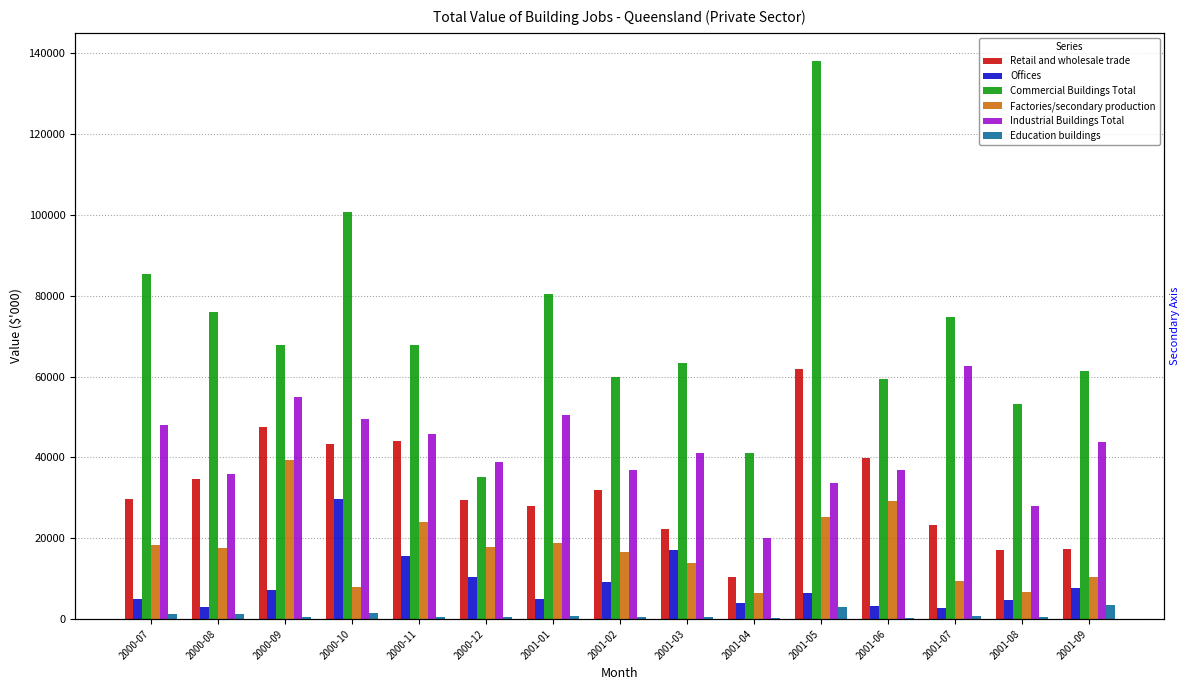

Reading left to right, transcribe all the data shown in this chart.

Retail and wholesale trade: 2000-07=29647	2000-08=34768	2000-09=47428	2000-10=43251	2000-11=44038	2000-12=29394	2001-01=27944	2001-02=31894	2001-03=22294	2001-04=10429	2001-05=61860	2001-06=39735	2001-07=23311	2001-08=17153	2001-09=17417
Offices: 2000-07=5056	2000-08=2990	2000-09=7300	2000-10=29578	2000-11=15678	2000-12=10287	2001-01=4972	2001-02=9227	2001-03=17076	2001-04=3880	2001-05=6371	2001-06=3303	2001-07=2782	2001-08=4794	2001-09=7700
Commercial Buildings Total: 2000-07=85373	2000-08=75953	2000-09=67899	2000-10=100808	2000-11=67888	2000-12=35251	2001-01=80528	2001-02=59918	2001-03=63259	2001-04=41182	2001-05=138125	2001-06=59436	2001-07=74773	2001-08=53189	2001-09=61394
Factories/secondary production: 2000-07=18220	2000-08=17530	2000-09=39417	2000-10=8030	2000-11=23899	2000-12=17874	2001-01=18713	2001-02=16597	2001-03=13961	2001-04=6478	2001-05=25207	2001-06=29191	2001-07=9379	2001-08=6713	2001-09=10507
Industrial Buildings Total: 2000-07=48100	2000-08=35813	2000-09=54888	2000-10=49558	2000-11=45721	2000-12=38781	2001-01=50382	2001-02=36927	2001-03=41180	2001-04=19984	2001-05=33549	2001-06=36871	2001-07=62680	2001-08=27958	2001-09=43811
Education buildings: 2000-07=1179	2000-08=1312	2000-09=385	2000-10=1612	2000-11=596	2000-12=545	2001-01=821	2001-02=398	2001-03=392	2001-04=355	2001-05=2990	2001-06=343	2001-07=816	2001-08=394	2001-09=3484